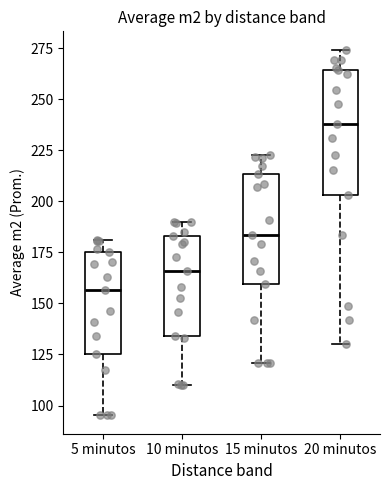

Reading left to right, read every box against the y-axis: the position of its median line, the range the box covers, and the ends of its whiskers. The values are not printed on the chart, so give them approximately, as read against the axis.

5 minutos: median 155, box 125 to 175, whiskers 95 to 180
10 minutos: median 165, box 135 to 185, whiskers 110 to 190
15 minutos: median 185, box 160 to 215, whiskers 120 to 225
20 minutos: median 240, box 205 to 265, whiskers 130 to 275